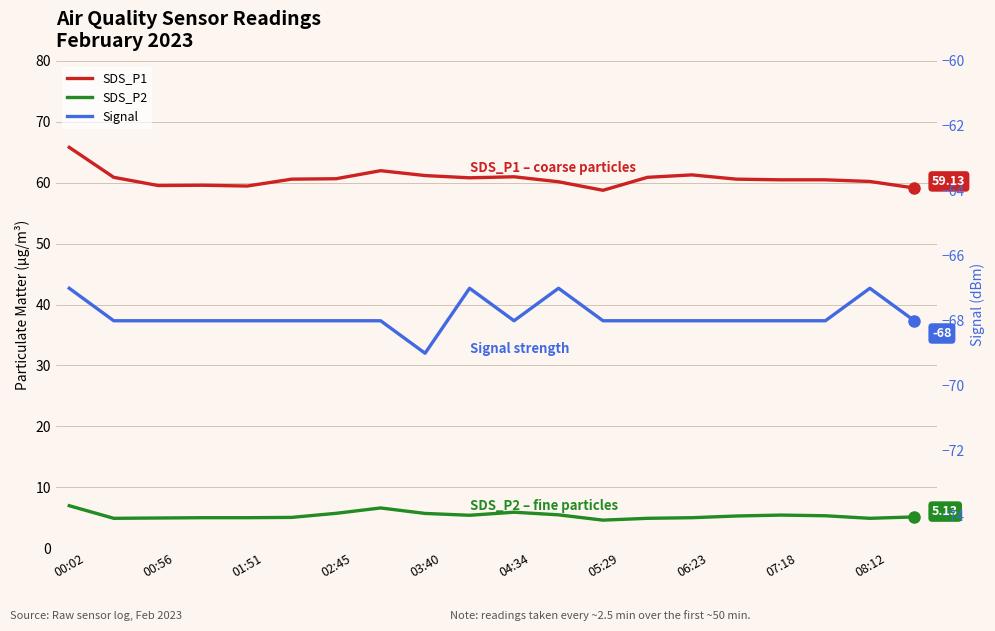

Reading left to right, list all the values displayed in this chart.

SDS_P1: 65.8	60.9	59.5	59.6	59.5	60.6	60.6	62.0	61.2	60.8	61.0	60.1	58.8	60.9	61.3	60.6	60.5	60.5	60.2	59.1
SDS_P2: 7.0	4.9	5.0	5.0	5.0	5.0	5.7	6.6	5.7	5.4	5.9	5.5	4.6	4.9	5.0	5.3	5.4	5.3	4.9	5.1
Signal: -67.0	-68.0	-68.0	-68.0	-68.0	-68.0	-68.0	-68.0	-69.0	-67.0	-68.0	-67.0	-68.0	-68.0	-68.0	-68.0	-68.0	-68.0	-67.0	-68.0